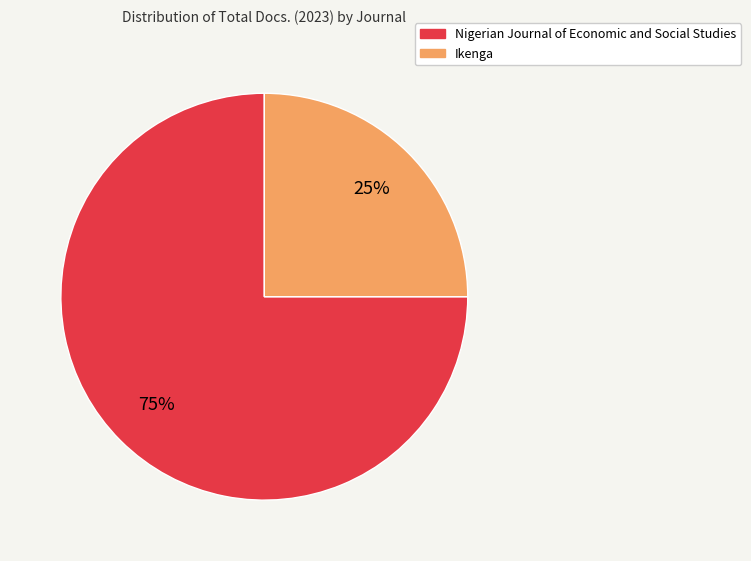

True or false: Nigerian Journal of Economic and Social Studies accounts for 75% of the total.

True